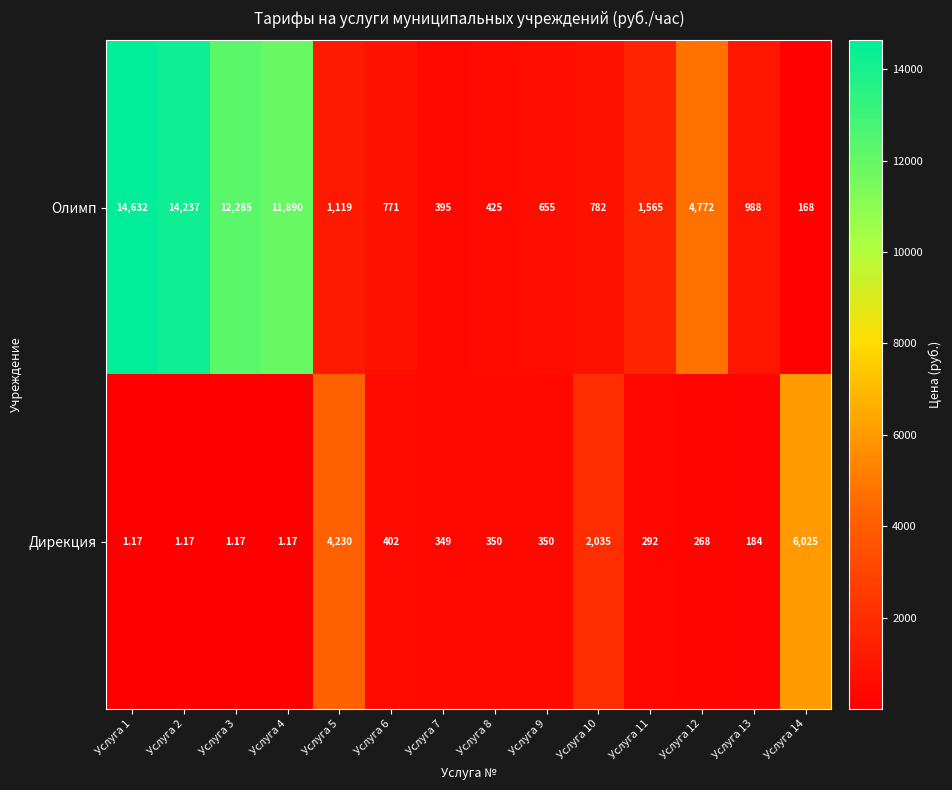

Between Услуга 7 and Услуга 10, which series saw the biggest shift?

Дирекция